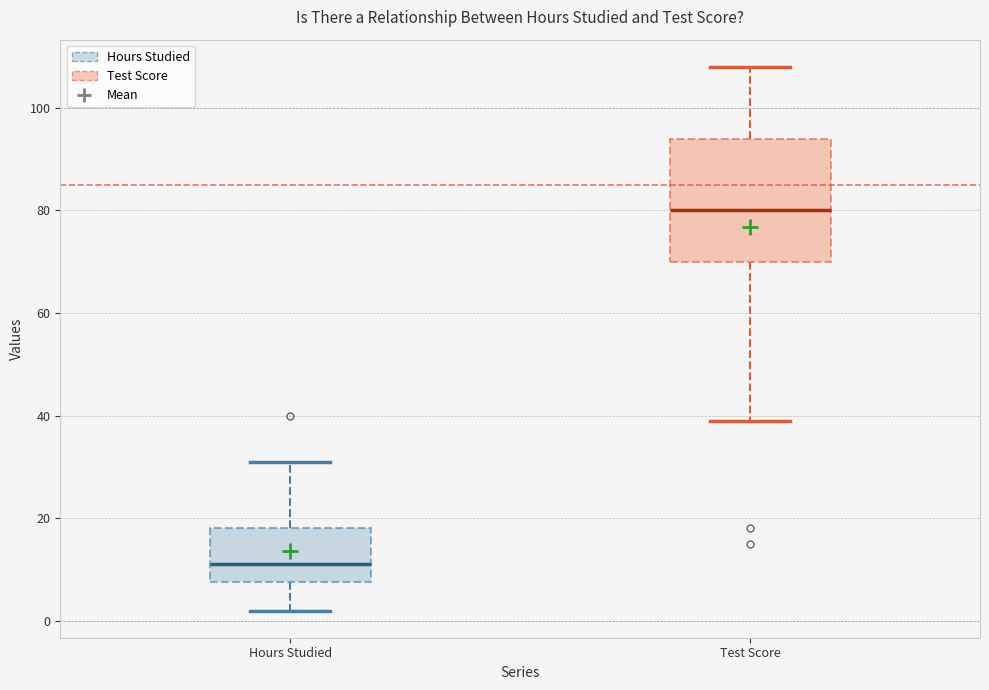

Which box has the highest median line?

Test Score